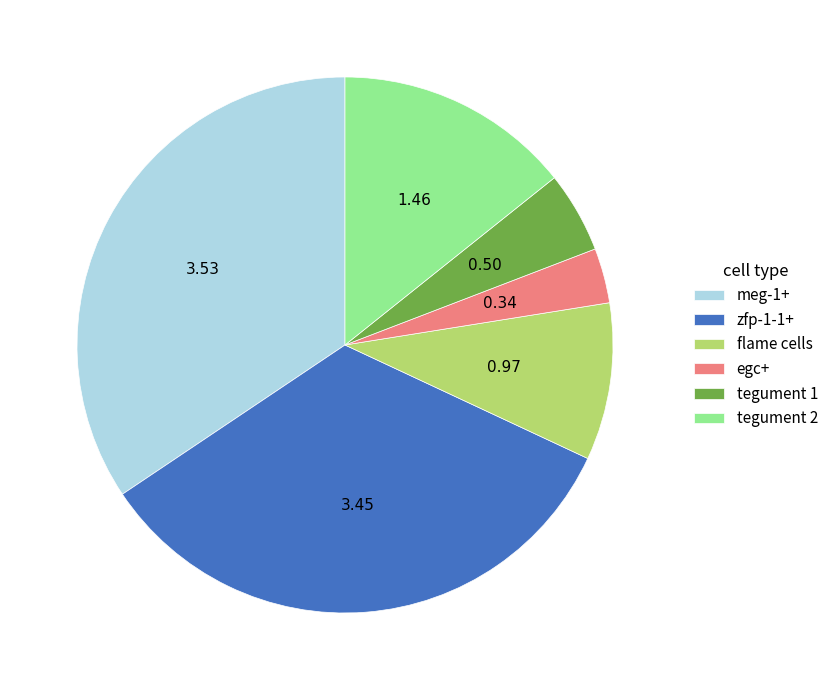

Does flame cells represent more than half of the total?

No